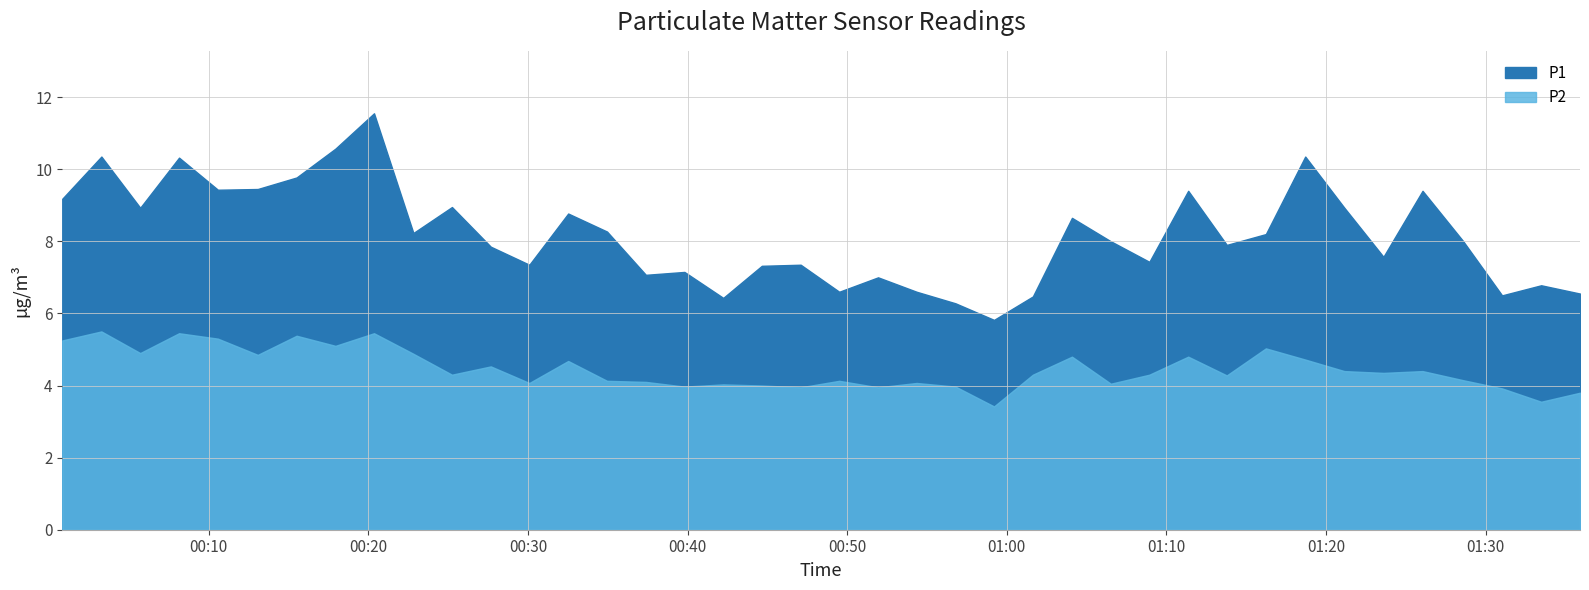

How many lines are shown in the chart?

2